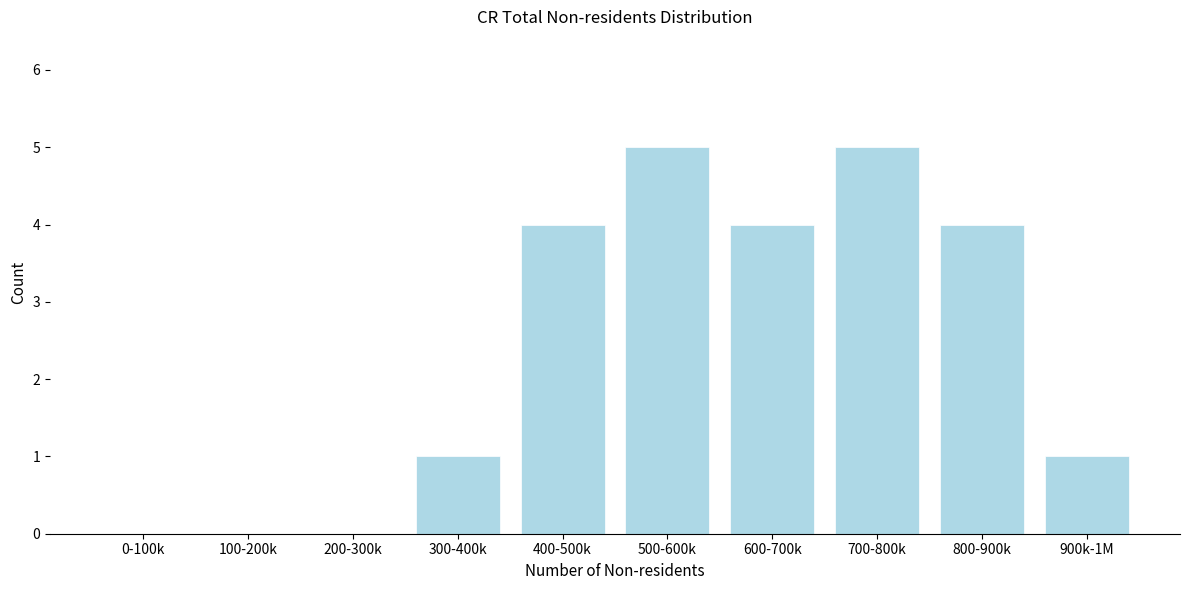

Reading left to right, transcribe all the data shown in this chart.

0-100k=0	100-200k=0	200-300k=0	300-400k=1	400-500k=4	500-600k=5	600-700k=4	700-800k=5	800-900k=4	900k-1M=1